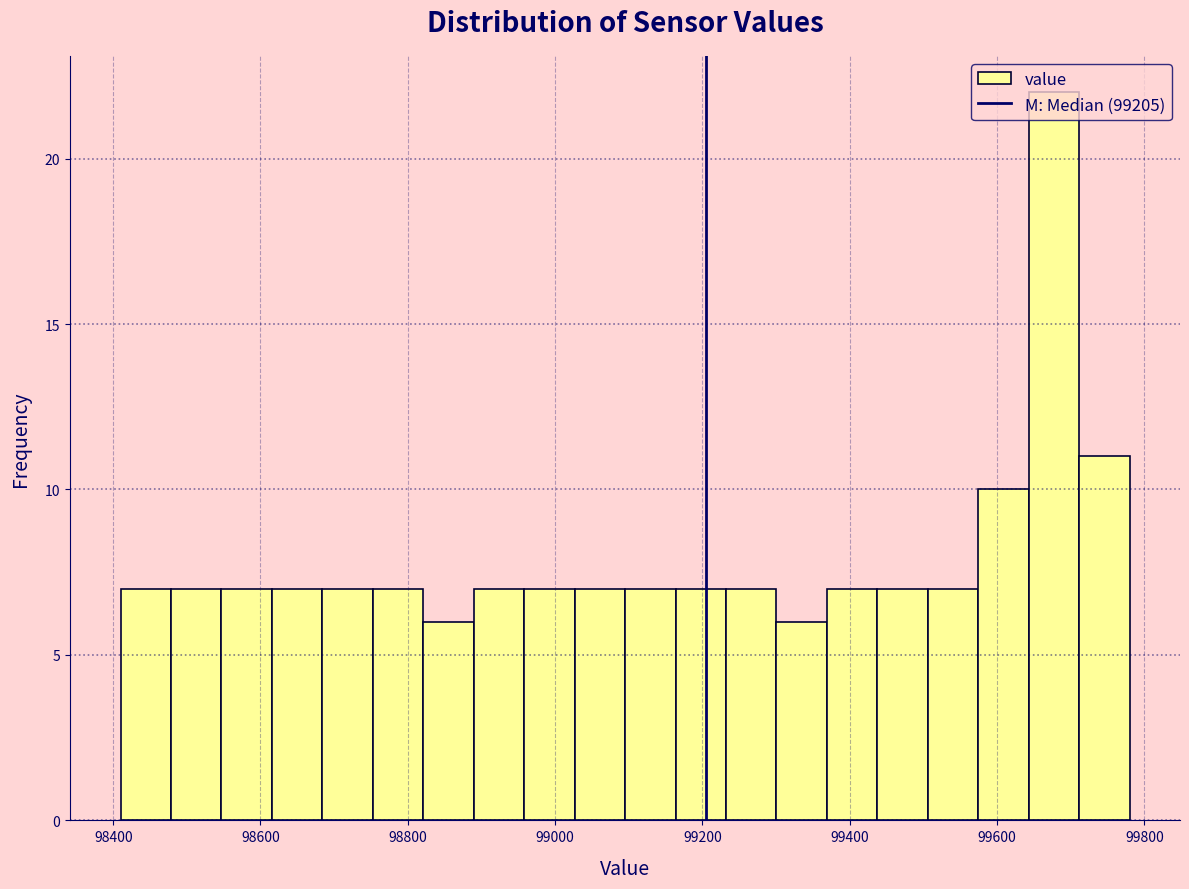

Around what value on the x-axis is the tallest bar? Give the approximate position of its centre, as read against the axis.

99680